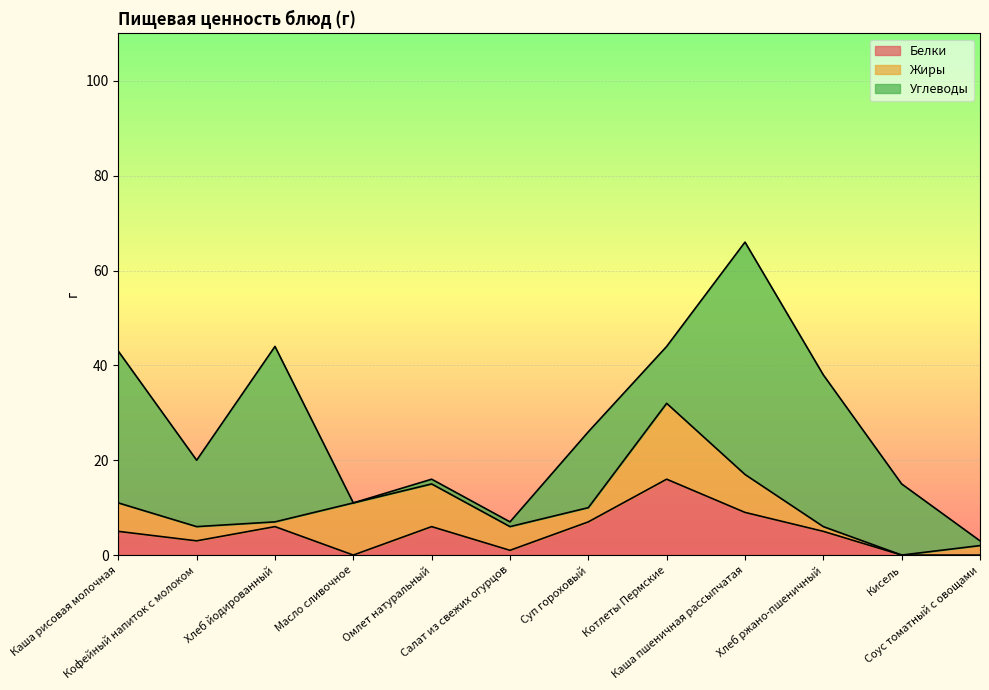

Which series ends up on top after the final intersection of Белки and Углеводы?

Углеводы